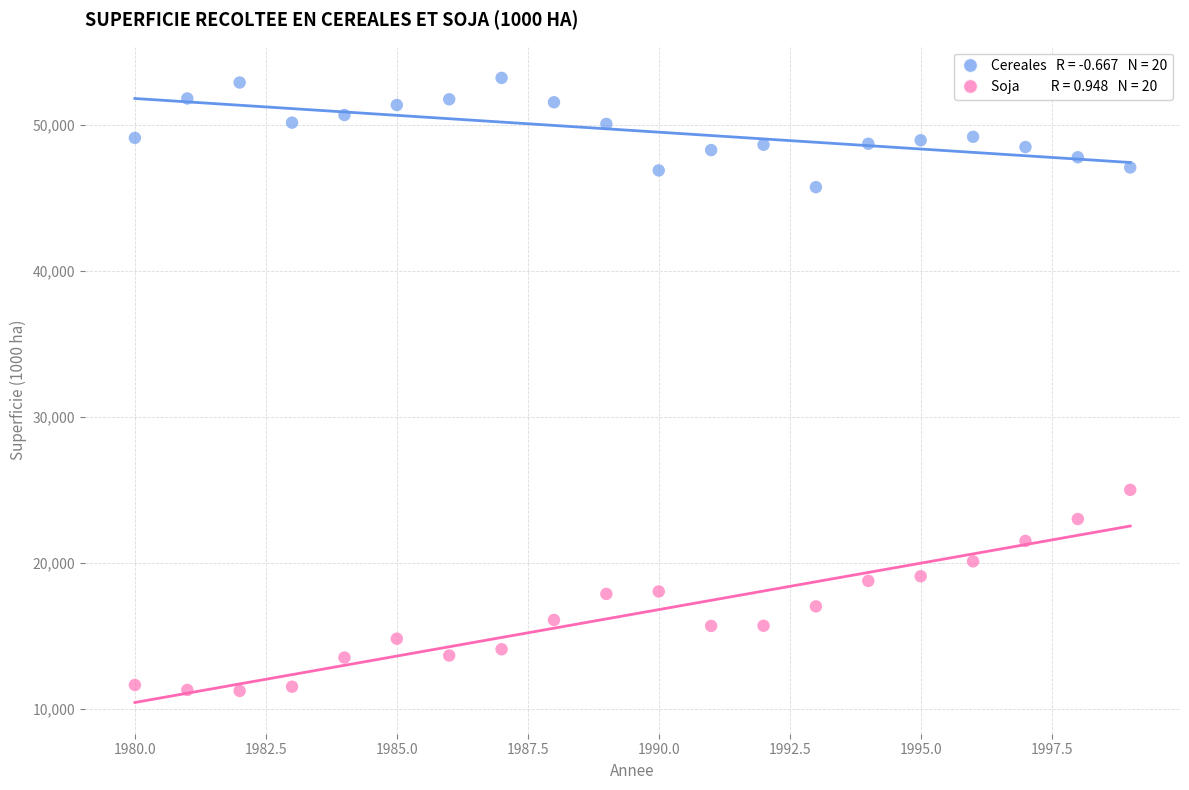

Across all data points, what is the range of Y values (max minus min)?

42023.7